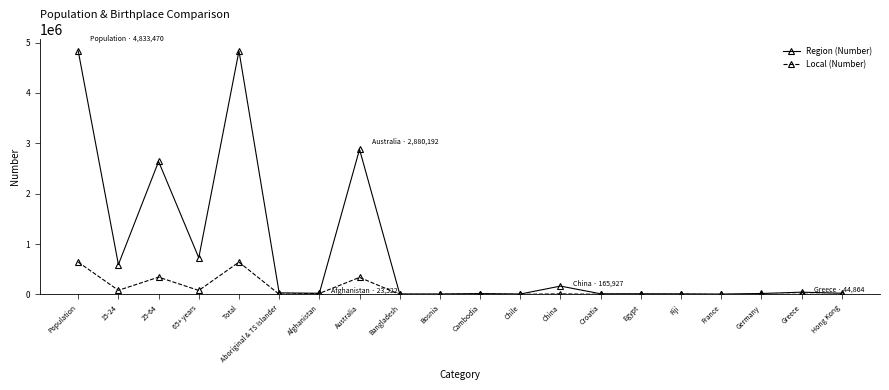

True or false: Local (Number) has more than 1 interior local peaks.

True